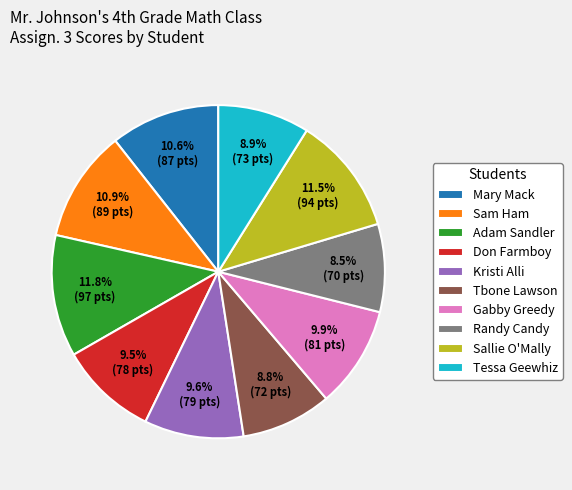

Does Tessa Geewhiz account for over 50% of the chart?

No